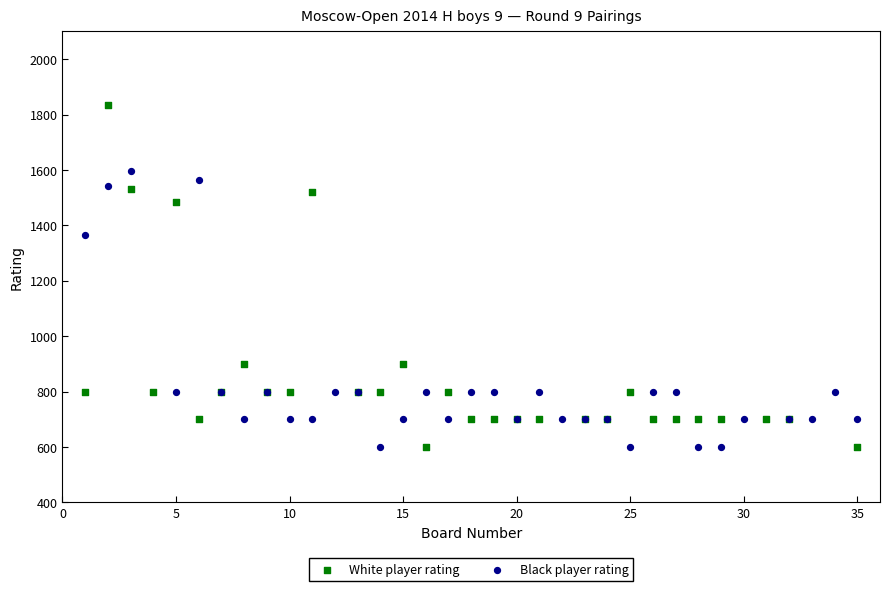

Which series reaches the maximum Y coordinate?

White player rating